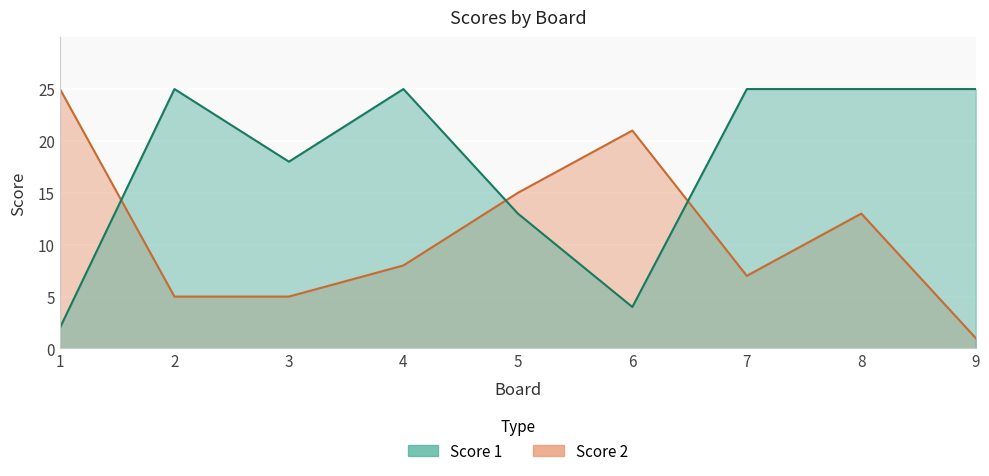

Reading left to right, list all the values displayed in this chart.

Score 1: 2	25	18	25	13	4	25	25	25
Score 2: 25	5	5	8	15	21	7	13	1